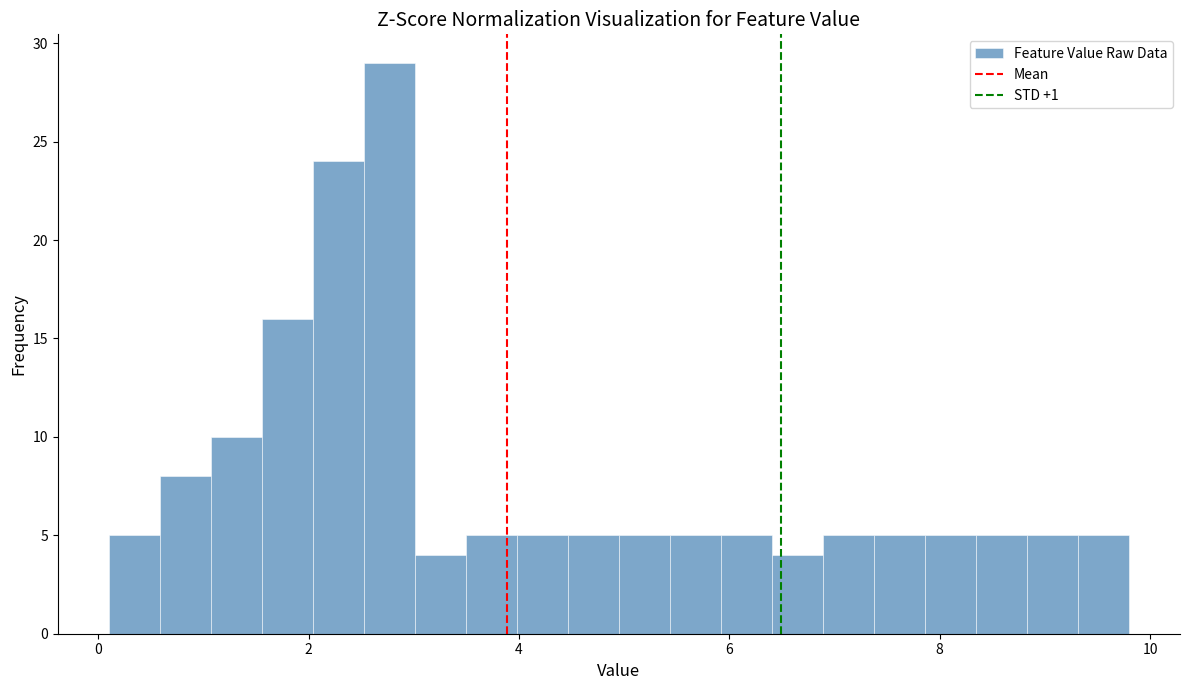

Read against the x-axis, roughly where is the centre of the tallest bar?

2.8